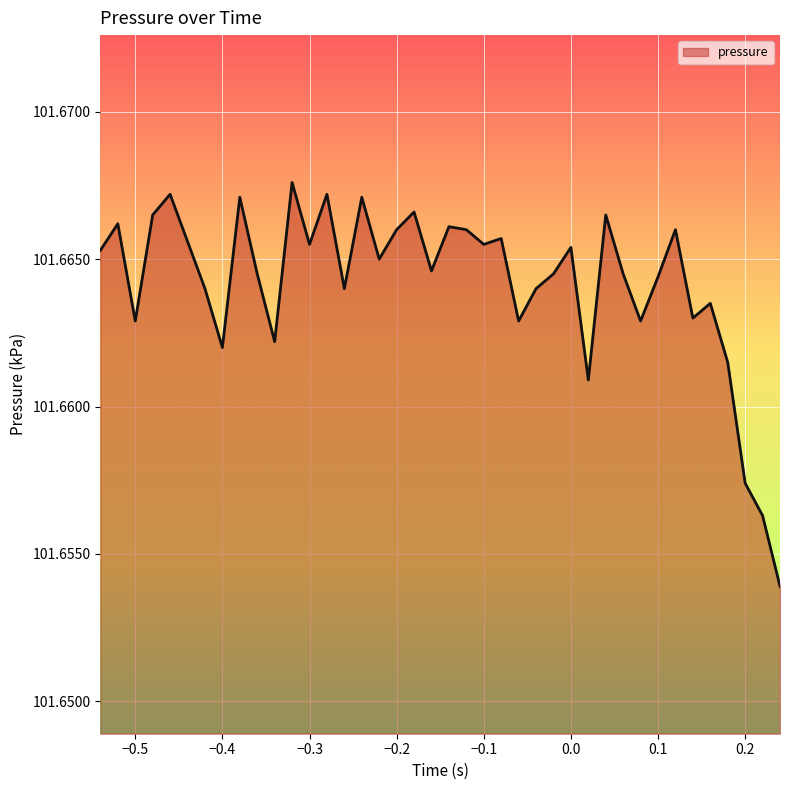

At which label is the value closest to 101?

0.24